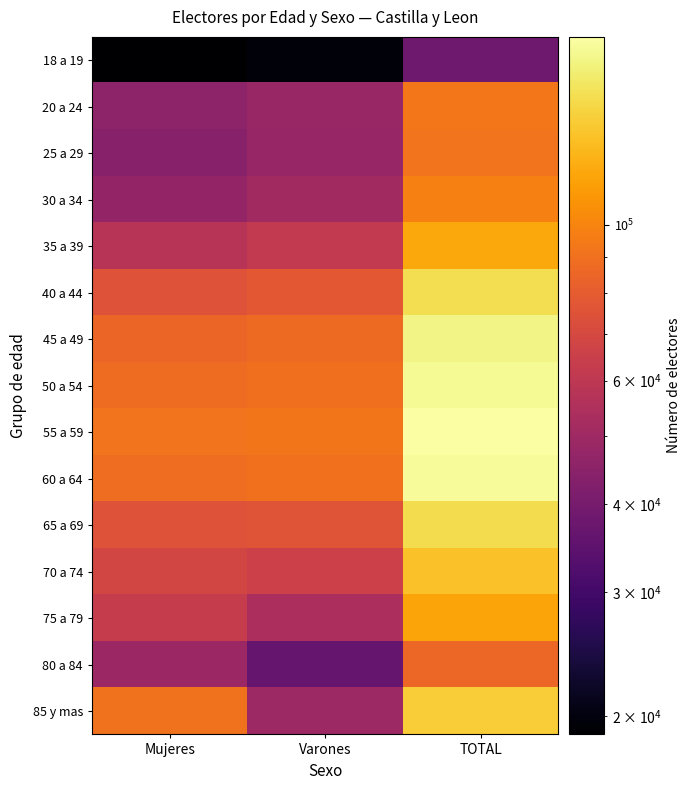

Reading left to right, extract all data points from this chart.

18 a 19: Mujeres=18833	Varones=19624	TOTAL=38457
20 a 24: Mujeres=45419	Varones=48147	TOTAL=93566
25 a 29: Mujeres=43860	Varones=47807	TOTAL=91667
30 a 34: Mujeres=46936	Varones=51127	TOTAL=98063
35 a 39: Mujeres=57916	Varones=61193	TOTAL=119109
40 a 44: Mujeres=75000	Varones=77874	TOTAL=152874
45 a 49: Mujeres=84635	Varones=86853	TOTAL=171488
50 a 54: Mujeres=88112	Varones=89700	TOTAL=177812
55 a 59: Mujeres=92195	Varones=92804	TOTAL=184999
60 a 64: Mujeres=88568	Varones=89945	TOTAL=178513
65 a 69: Mujeres=74996	Varones=76225	TOTAL=151221
70 a 74: Mujeres=68377	Varones=65210	TOTAL=133587
75 a 79: Mujeres=62926	Varones=53797	TOTAL=116723
80 a 84: Mujeres=49177	Varones=36472	TOTAL=85649
85 y mas: Mujeres=91274	Varones=49409	TOTAL=140683